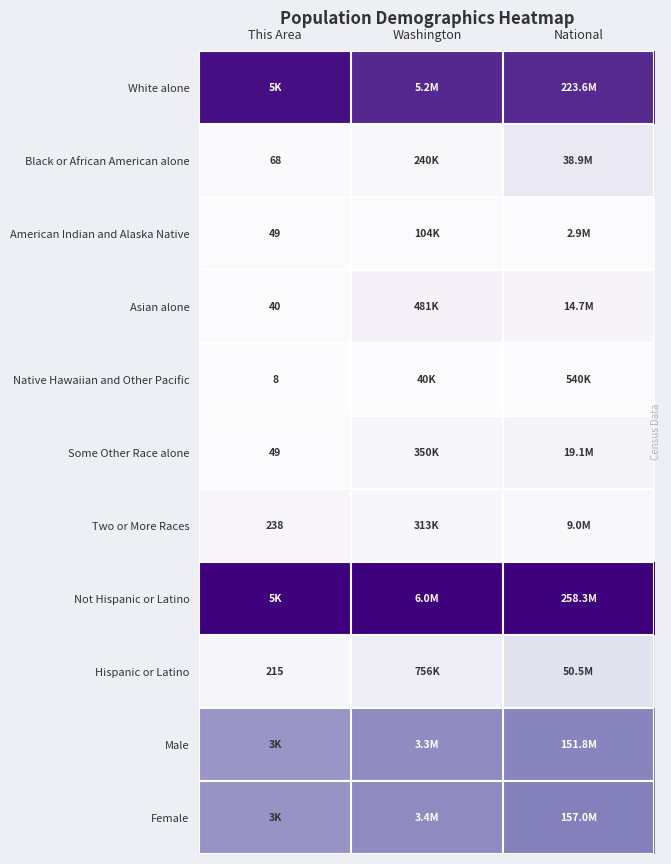

The value of Male at National is 0.8. True or false?

False